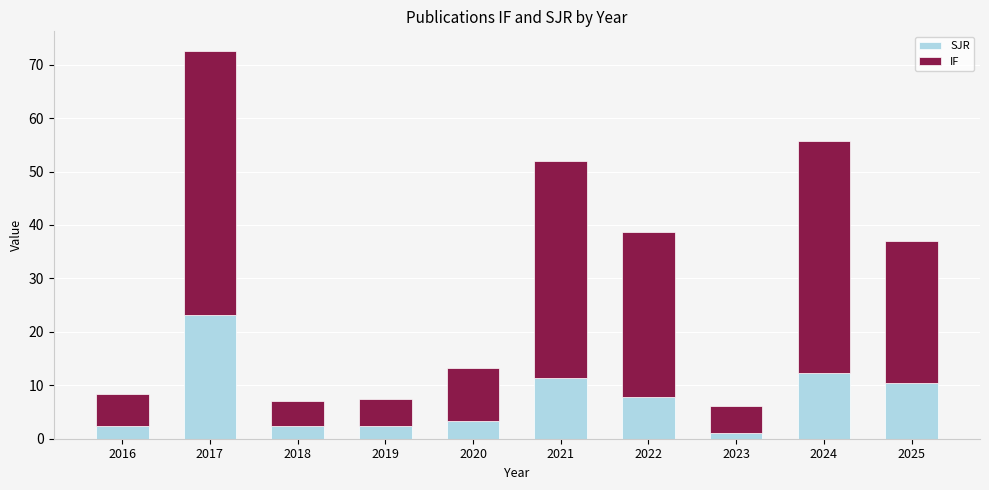

Is it true that SJR equals 2.5 at 2018?

True